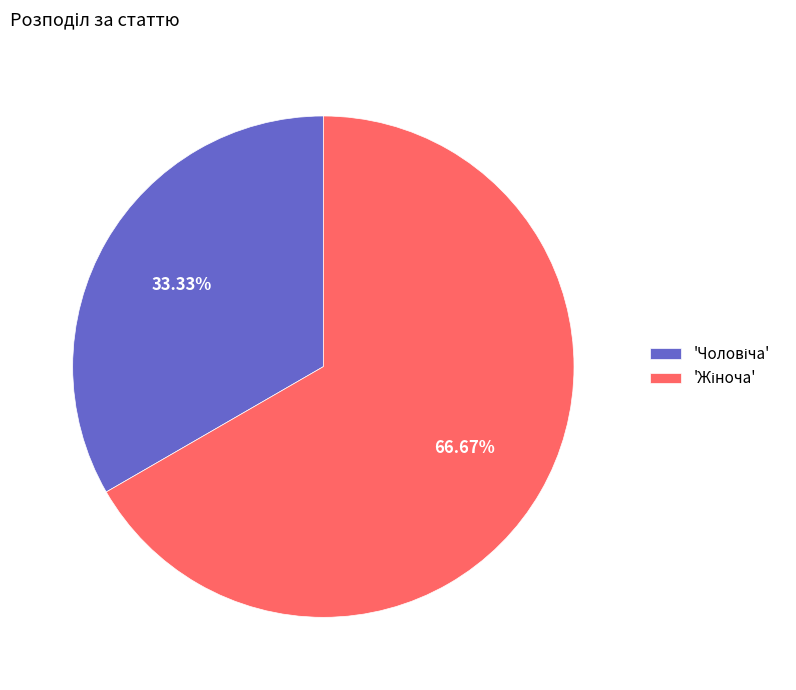

Does any single category account for the majority?

Yes